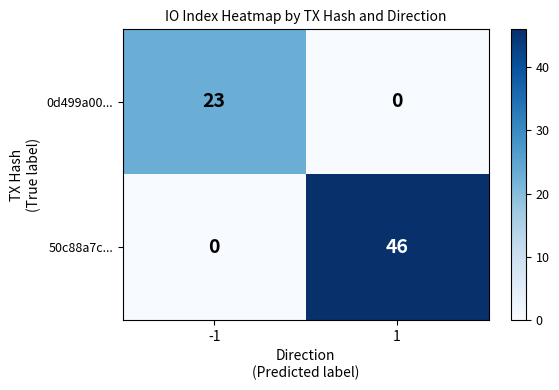

Which series has the widest spread of values?

50c88a7c...